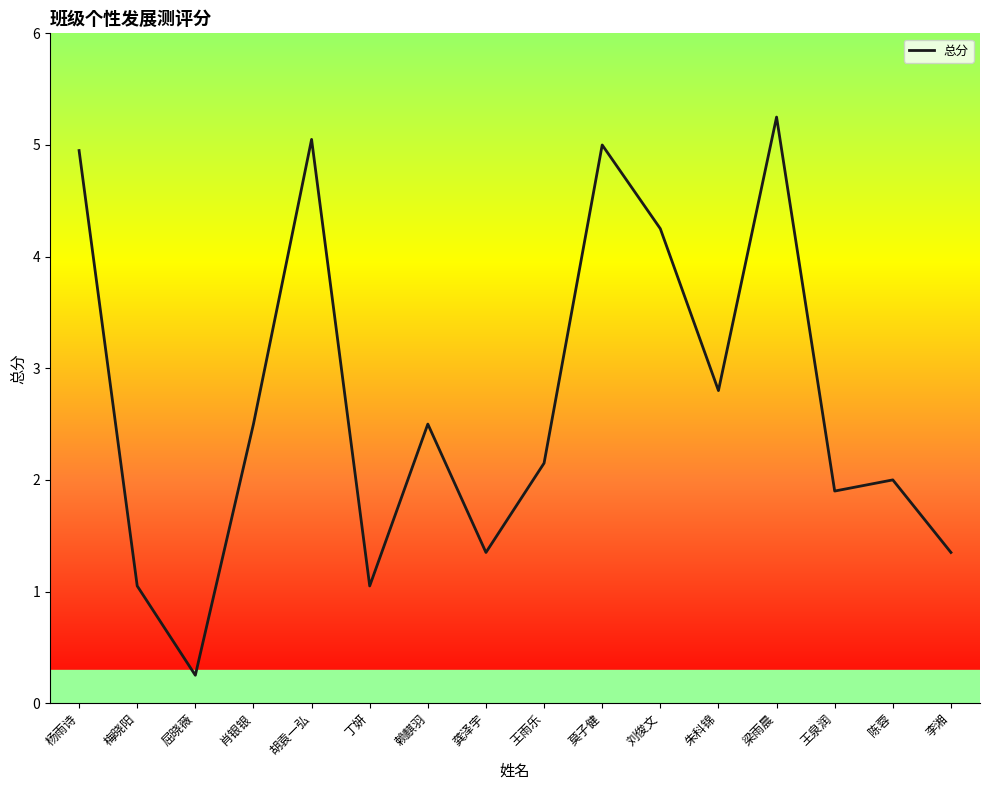

At which category does the chart reach its minimum across all series?

屈晓薇